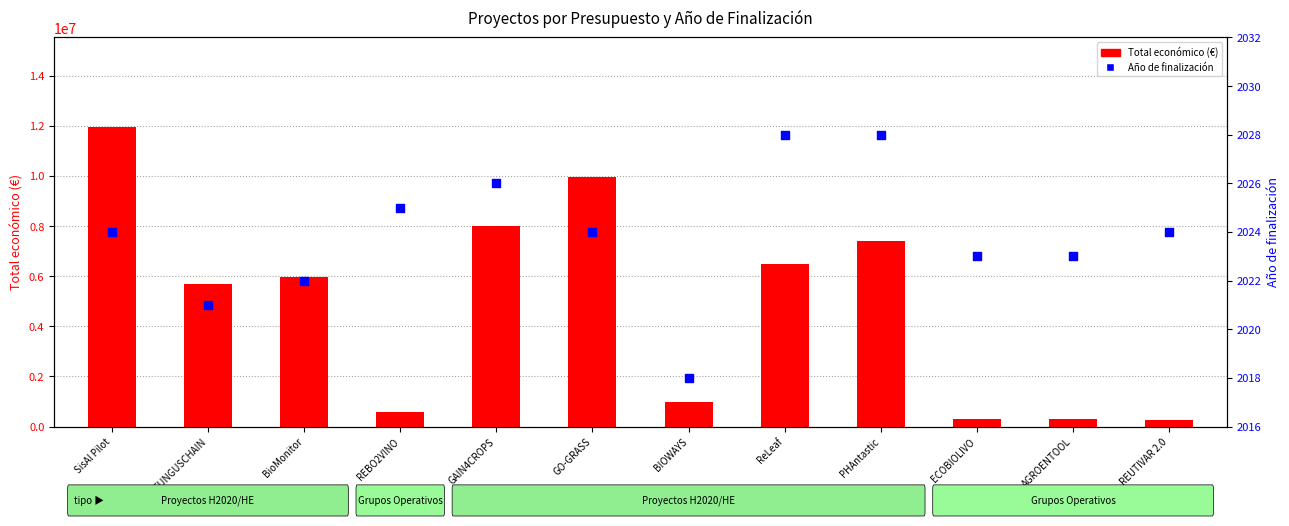

At how many categories does at least one series exceed 188524?

12